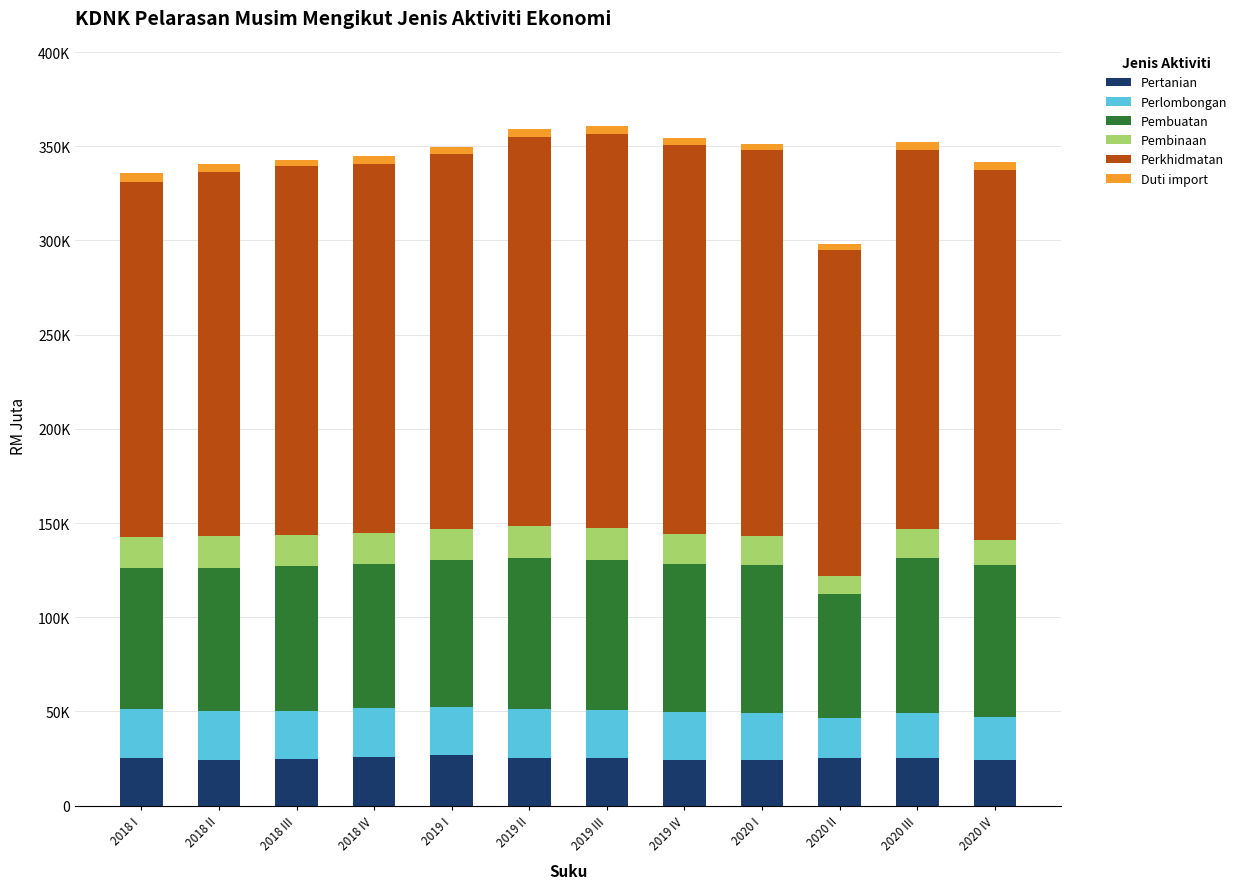

What are all the series names shown in the legend?

Pertanian, Perlombongan, Pembuatan, Pembinaan, Perkhidmatan, Duti import